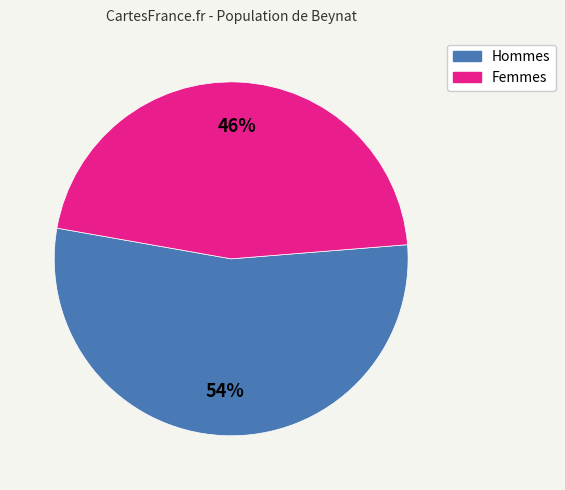

To the nearest percent, what percentage of the pie is Hommes?

54%